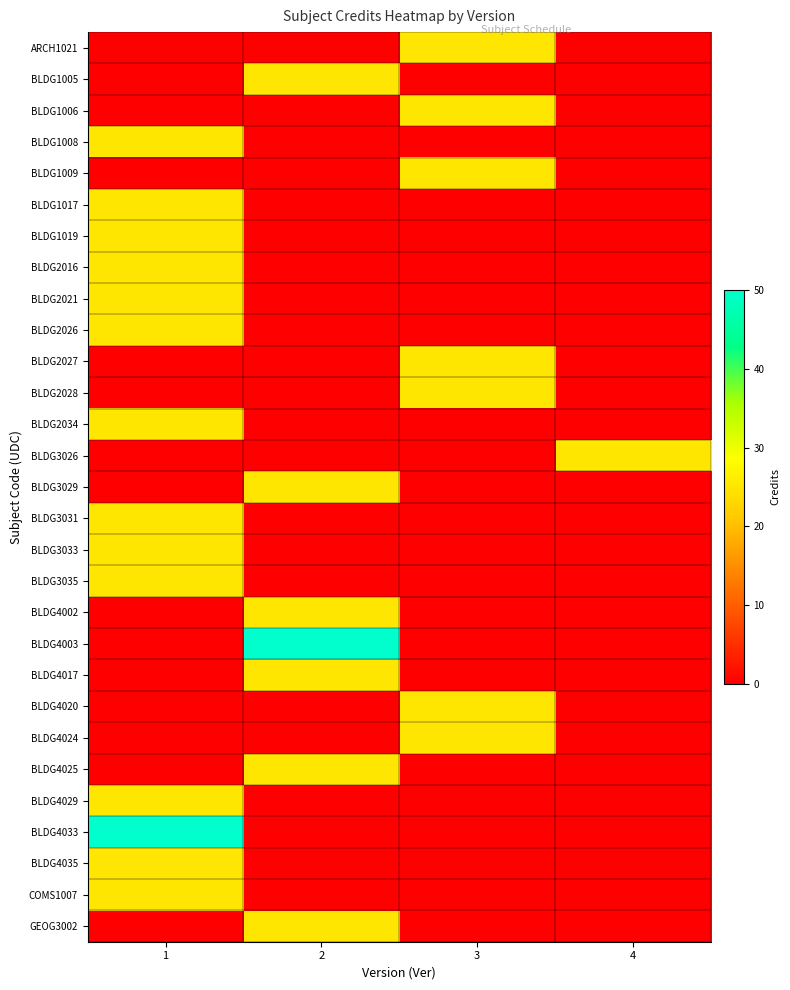

Reading left to right, what are all the values shown in this chart?

ARCH1021: 1=0	2=0	3=25	4=0
BLDG1005: 1=0	2=25	3=0	4=0
BLDG1006: 1=0	2=0	3=25	4=0
BLDG1008: 1=25	2=0	3=0	4=0
BLDG1009: 1=0	2=0	3=25	4=0
BLDG1017: 1=25	2=0	3=0	4=0
BLDG1019: 1=25	2=0	3=0	4=0
BLDG2016: 1=25	2=0	3=0	4=0
BLDG2021: 1=25	2=0	3=0	4=0
BLDG2026: 1=25	2=0	3=0	4=0
BLDG2027: 1=0	2=0	3=25	4=0
BLDG2028: 1=0	2=0	3=25	4=0
BLDG2034: 1=25	2=0	3=0	4=0
BLDG3026: 1=0	2=0	3=0	4=25
BLDG3029: 1=0	2=25	3=0	4=0
BLDG3031: 1=25	2=0	3=0	4=0
BLDG3033: 1=25	2=0	3=0	4=0
BLDG3035: 1=25	2=0	3=0	4=0
BLDG4002: 1=0	2=25	3=0	4=0
BLDG4003: 1=0	2=50	3=0	4=0
BLDG4017: 1=0	2=25	3=0	4=0
BLDG4020: 1=0	2=0	3=25	4=0
BLDG4024: 1=0	2=0	3=25	4=0
BLDG4025: 1=0	2=25	3=0	4=0
BLDG4029: 1=25	2=0	3=0	4=0
BLDG4033: 1=50	2=0	3=0	4=0
BLDG4035: 1=25	2=0	3=0	4=0
COMS1007: 1=25	2=0	3=0	4=0
GEOG3002: 1=0	2=25	3=0	4=0